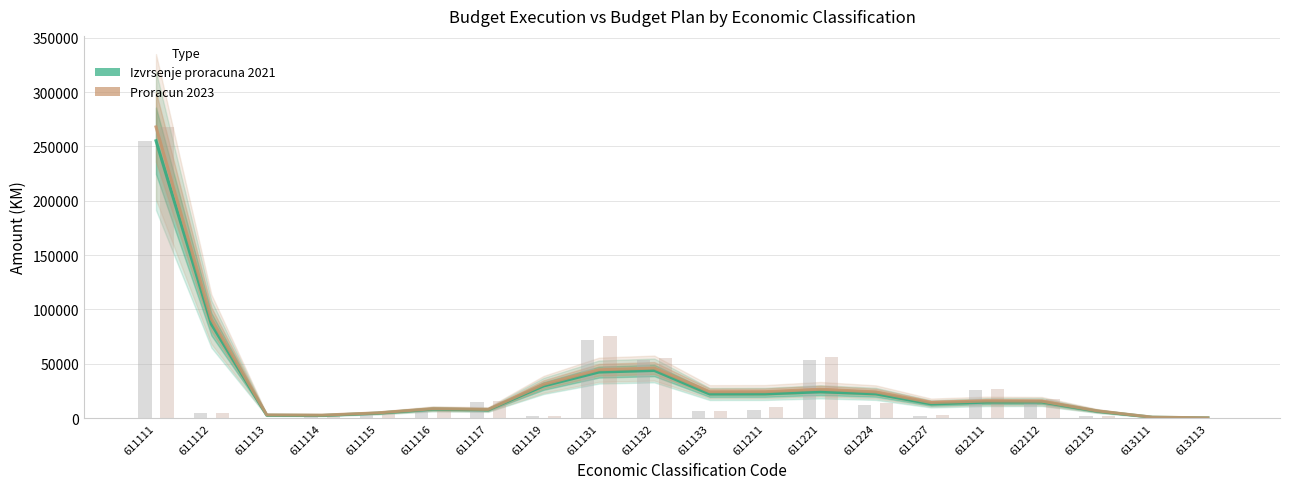

List the series in order of their peak value, lowest first.

Izvrsenje proracuna 2021, Proracun 2023